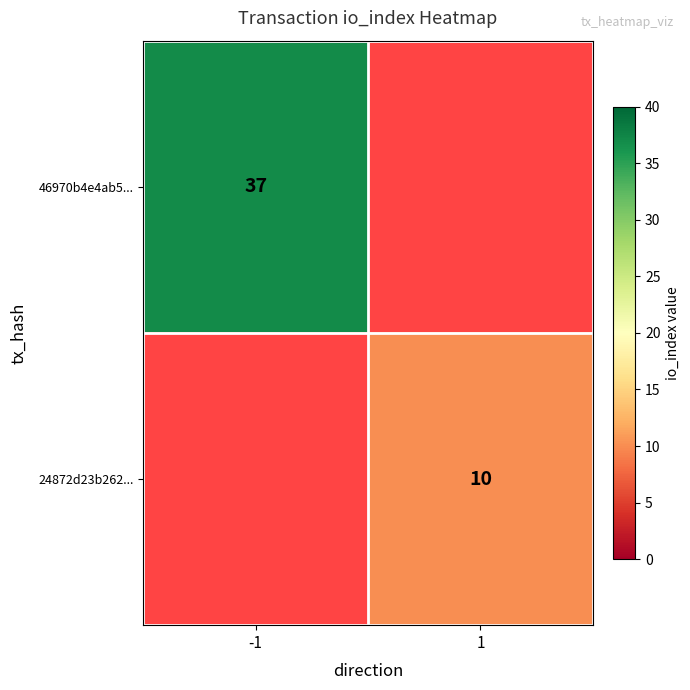

The 46970b4e4ab5... series shows 37 at -1. True or false?

True